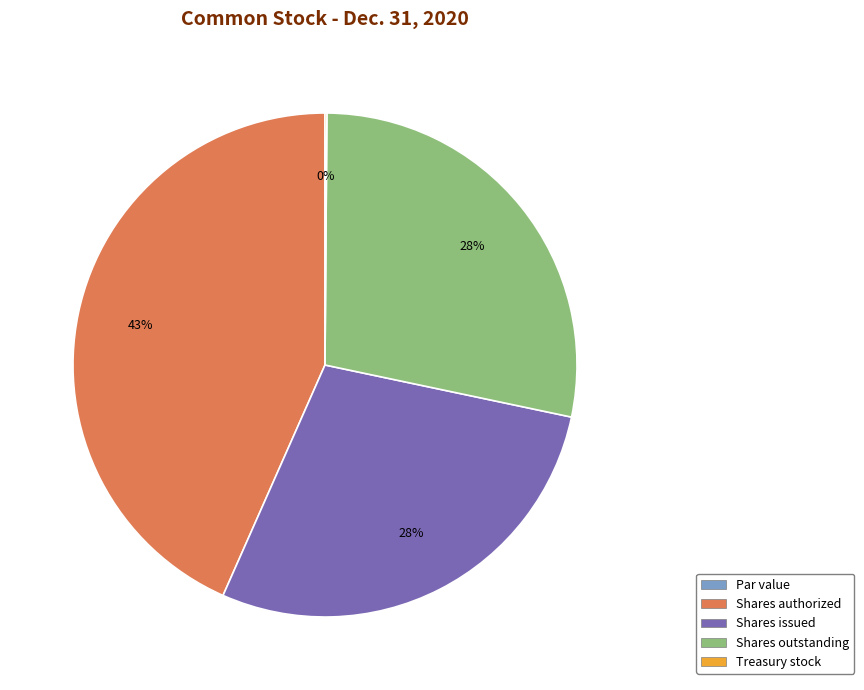

To the nearest percent, what is the average slice percentage?

20%